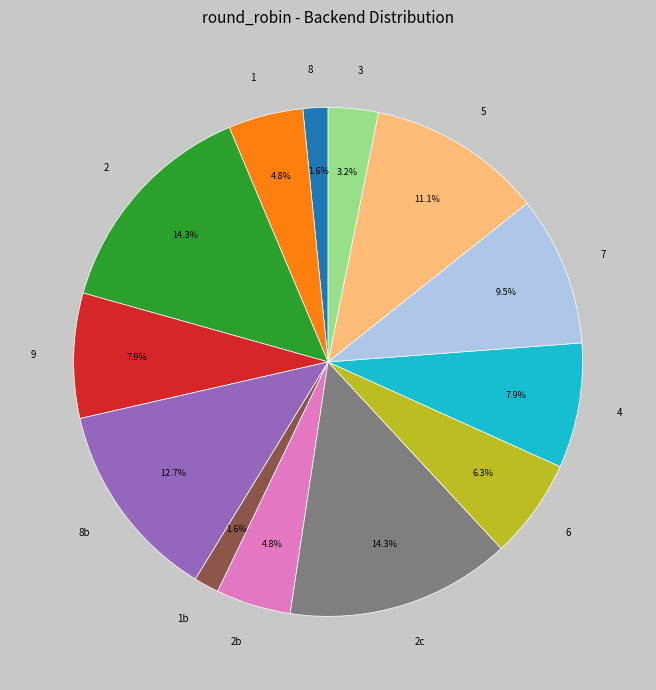

Combined, what portion of the pie is 6 and 8?

7.9%